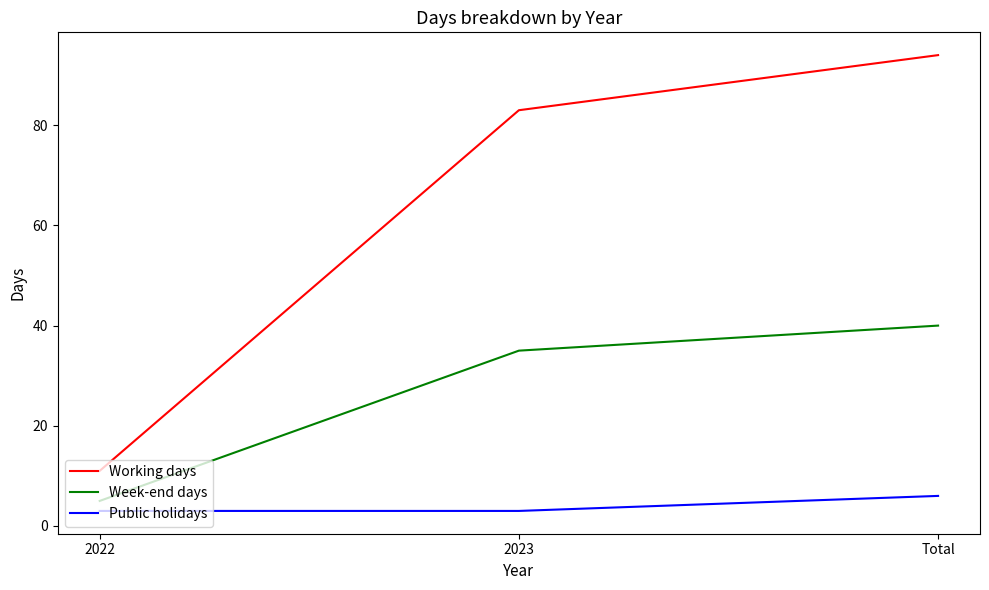

At how many categories does at least one series exceed 79?

2